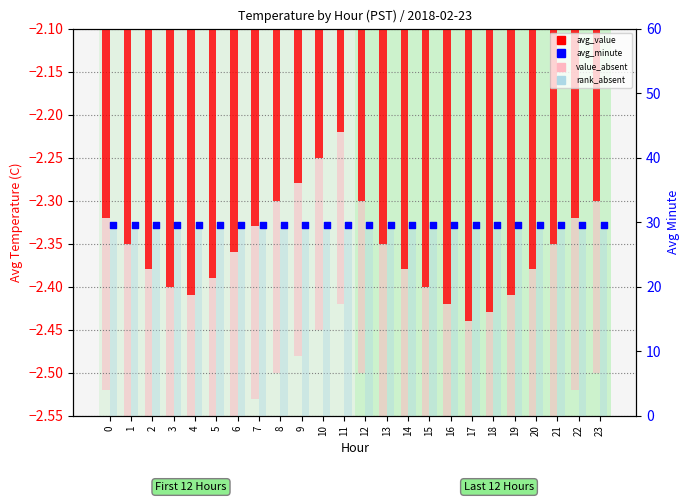

Which series has the largest total across all categories?

rank_absent